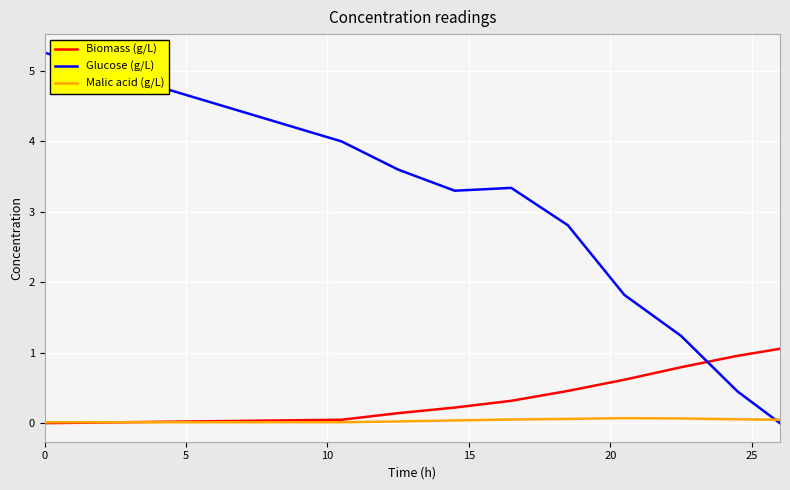

Rank the series by their maximum value, from highest to lowest.

Glucose (g/L), Biomass (g/L), Malic acid (g/L)